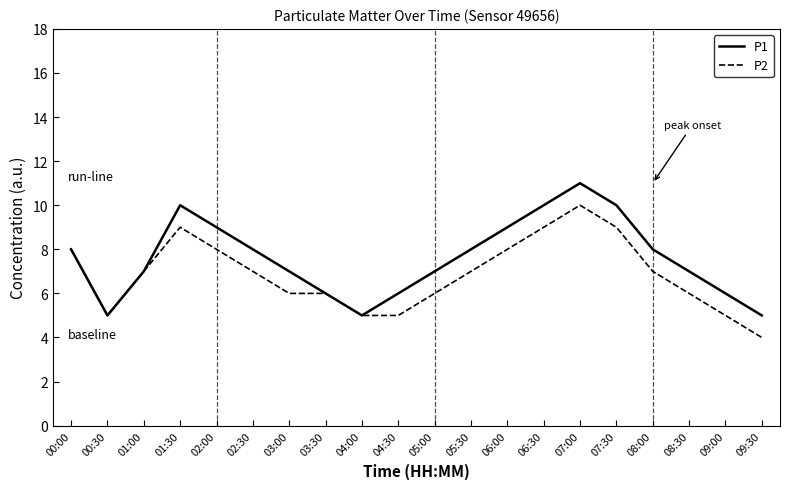

True or false: P2 has a value of 8 at 00:00.

True